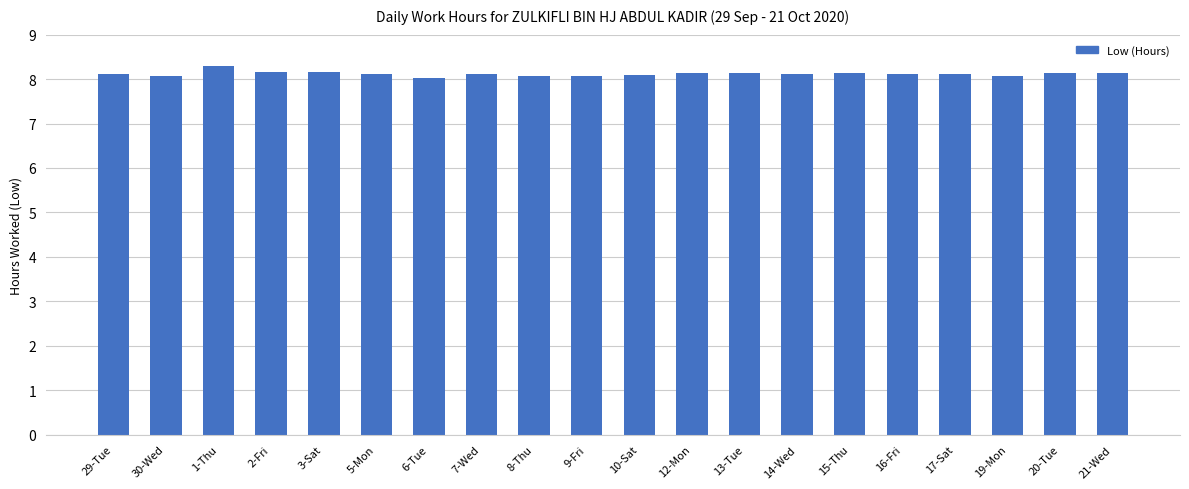

What is the sum of all values?

162.4